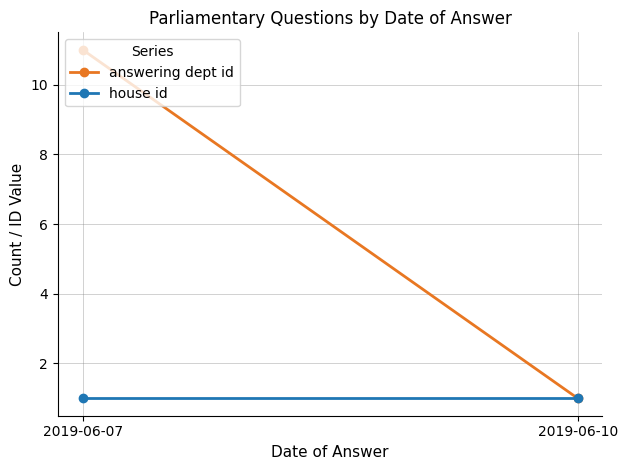

Which series has the widest spread of values?

answering dept id